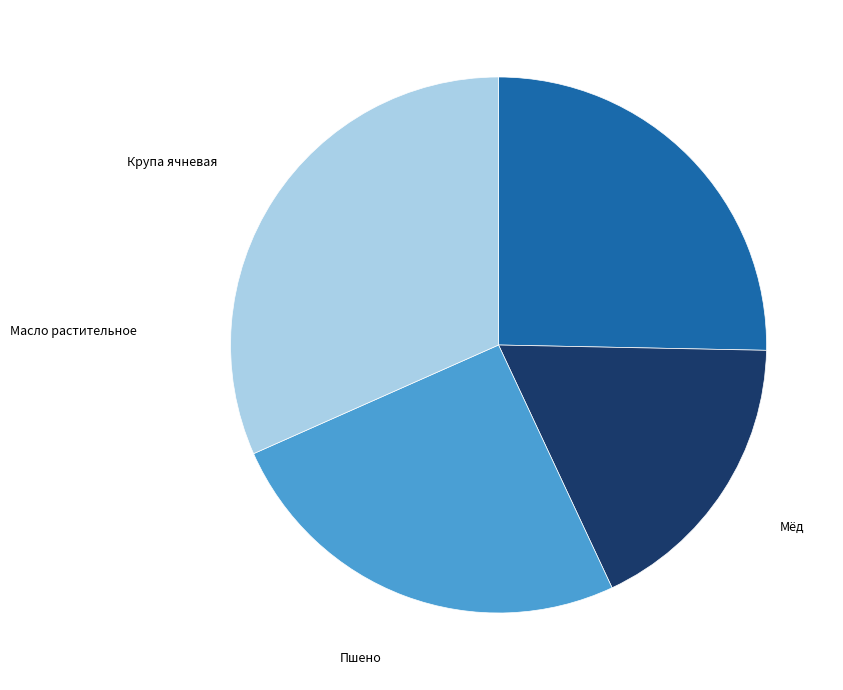

Rank the categories by value from highest to lowest.

Крупа ячневая, Масло растительное, Пшено, Мёд